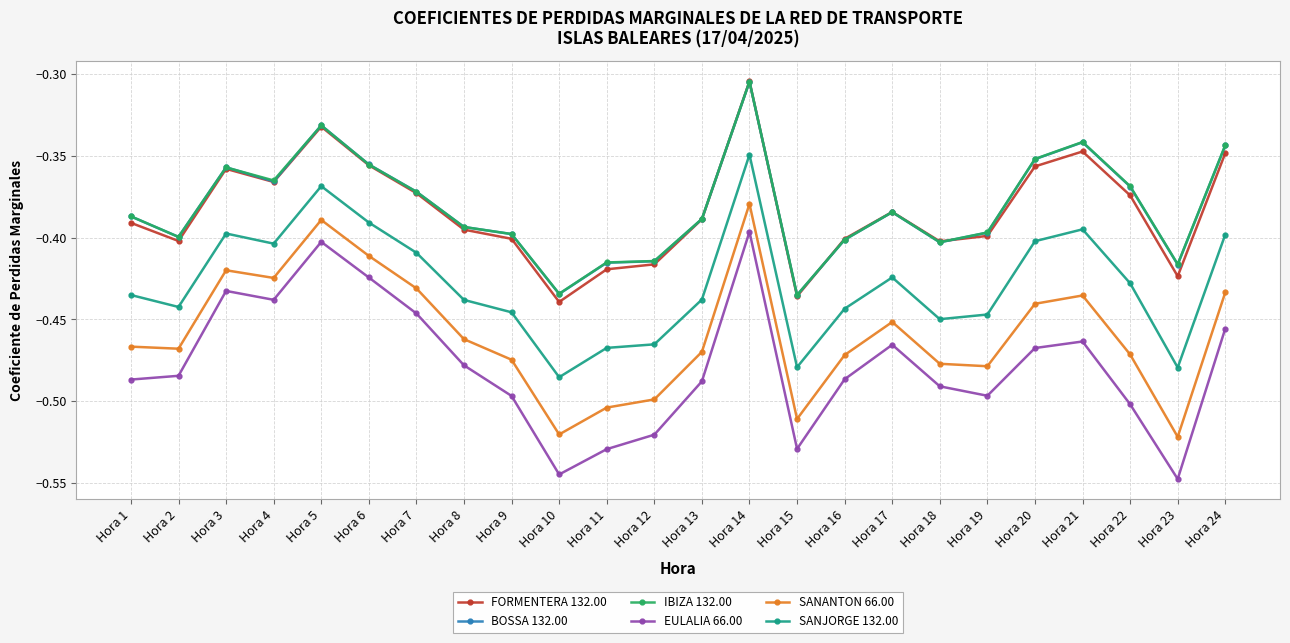

What is the total value across all series at Hora 11?

-2.8